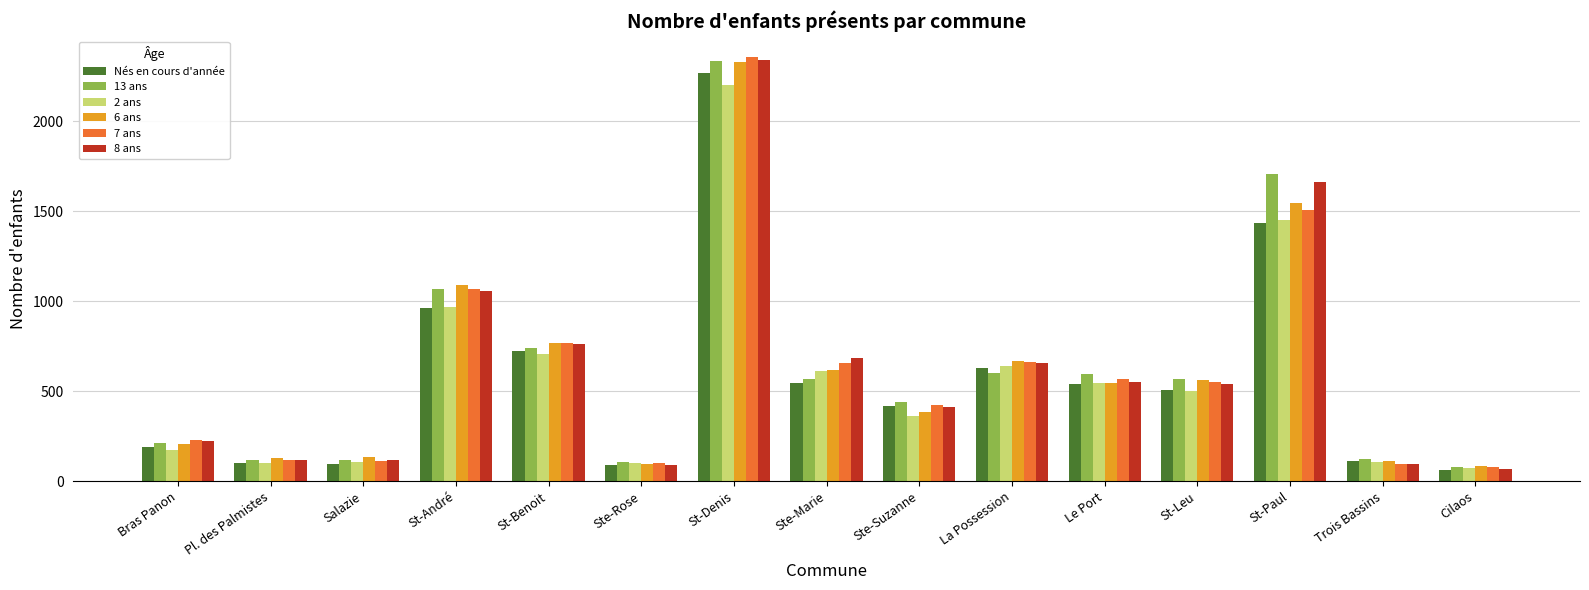

What is the difference between the maximum and second lowest values in the Nés en cours d'année series?

2181